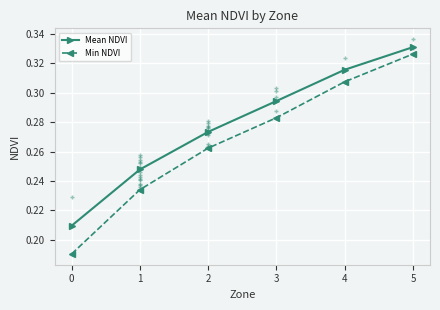

Count the Min NDVI values in the range 0 to 1.

6